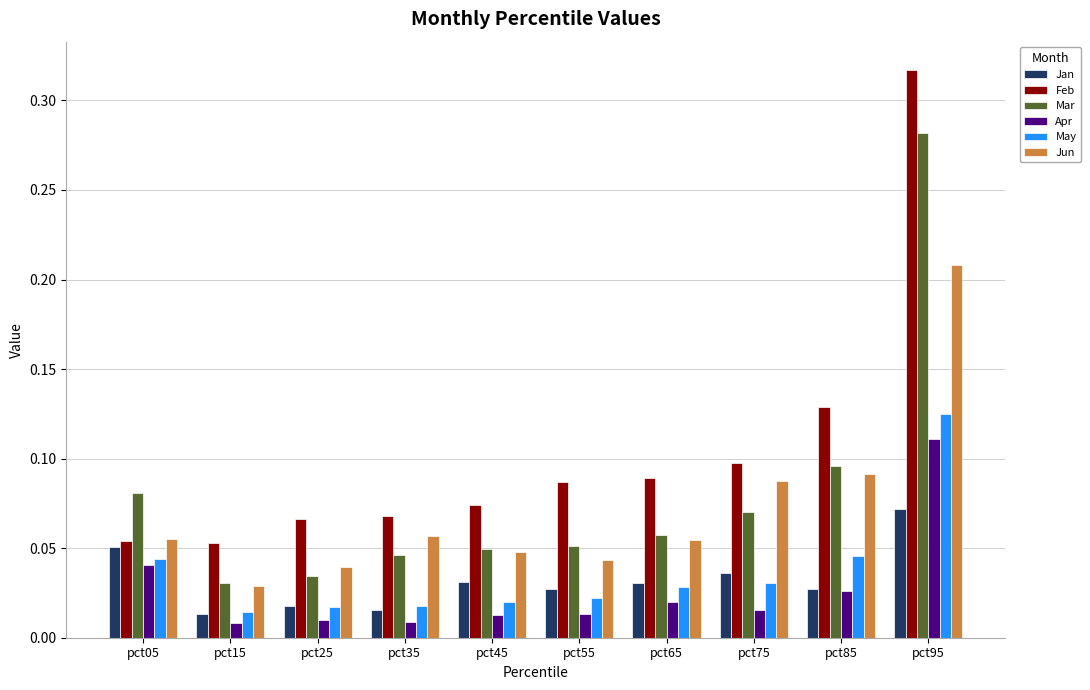

True or false: Feb has a value of 0.1 at pct25.

True